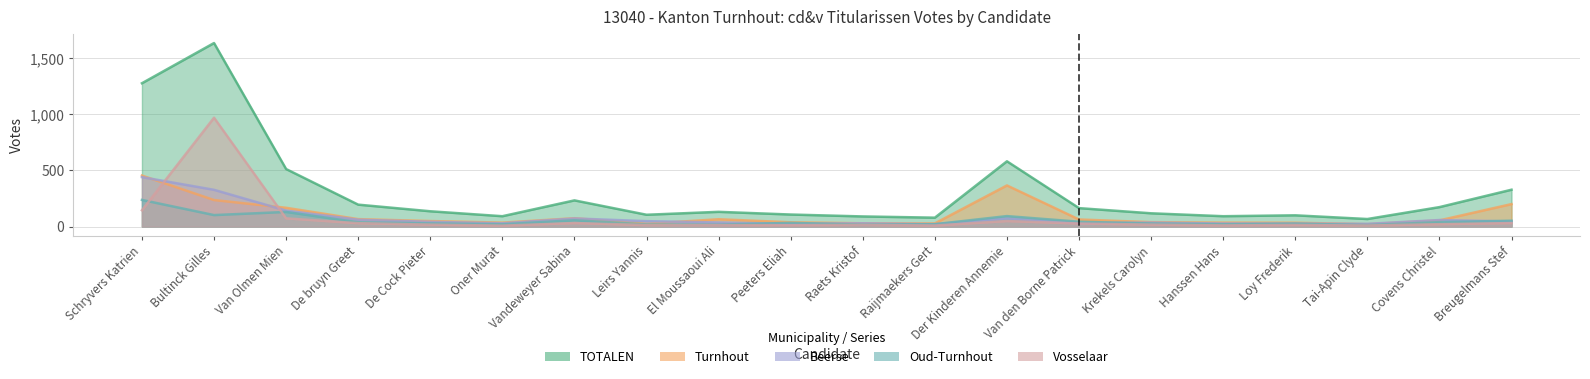

True or false: Oud-Turnhout has a value of 38 at Loy Frederik.

False